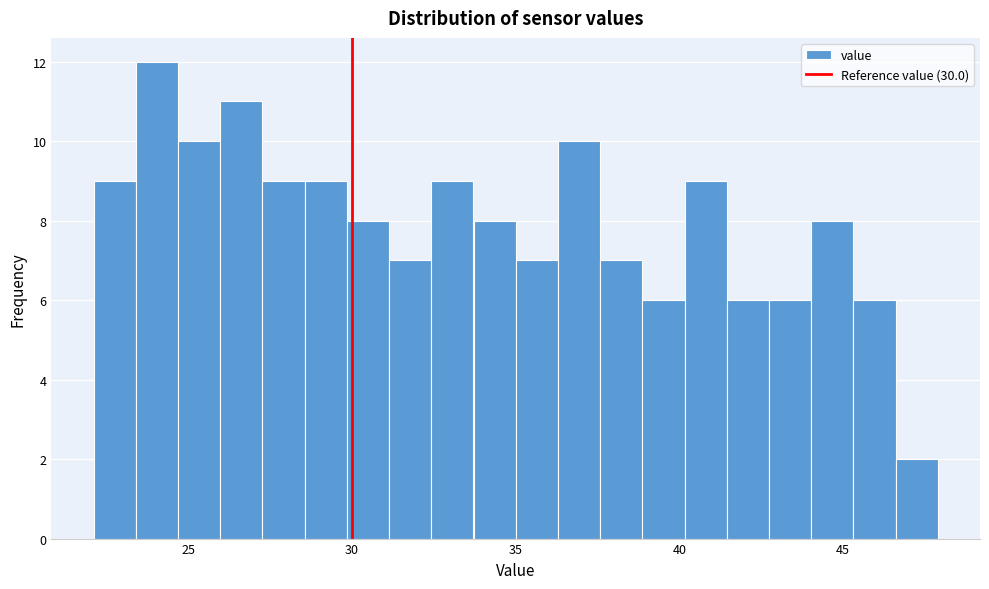

Read against the x-axis, roughly where is the centre of the tallest bar?

24.0